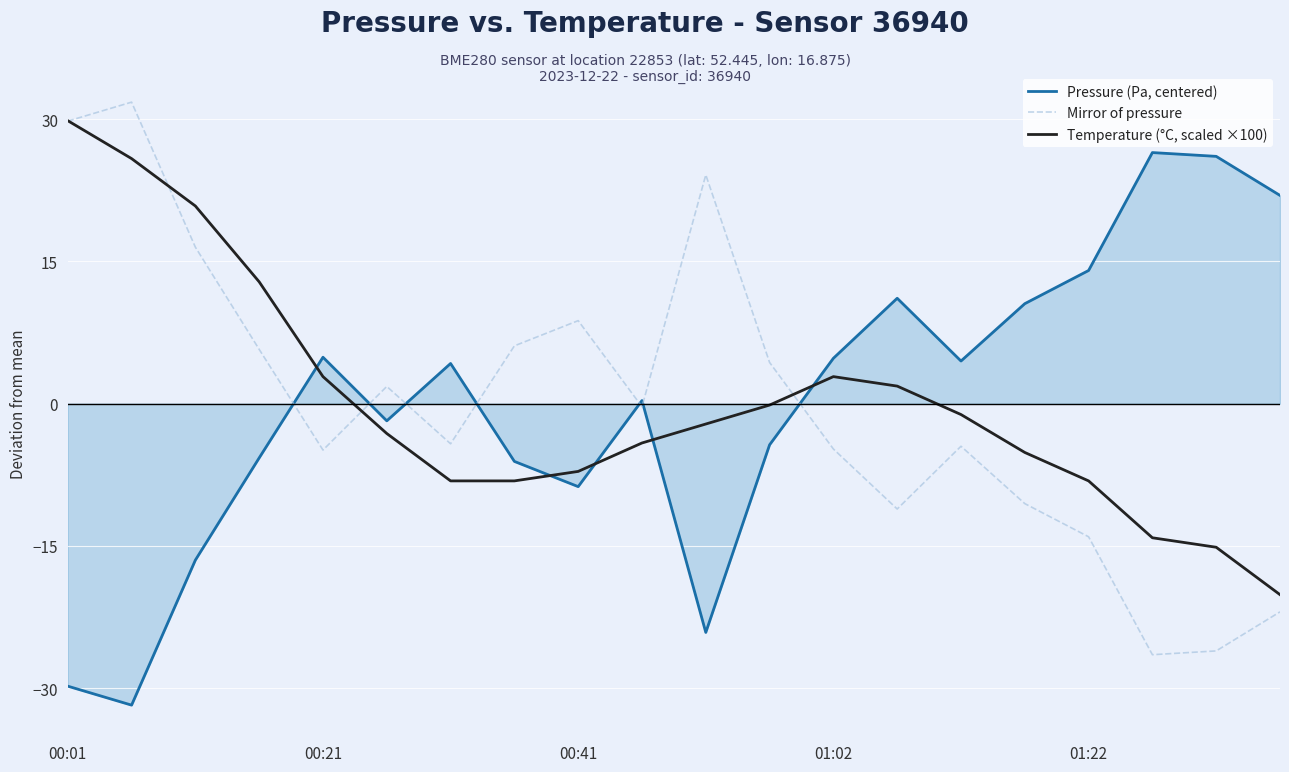

What is the minimum value for Mirror of pressure?

-26.5